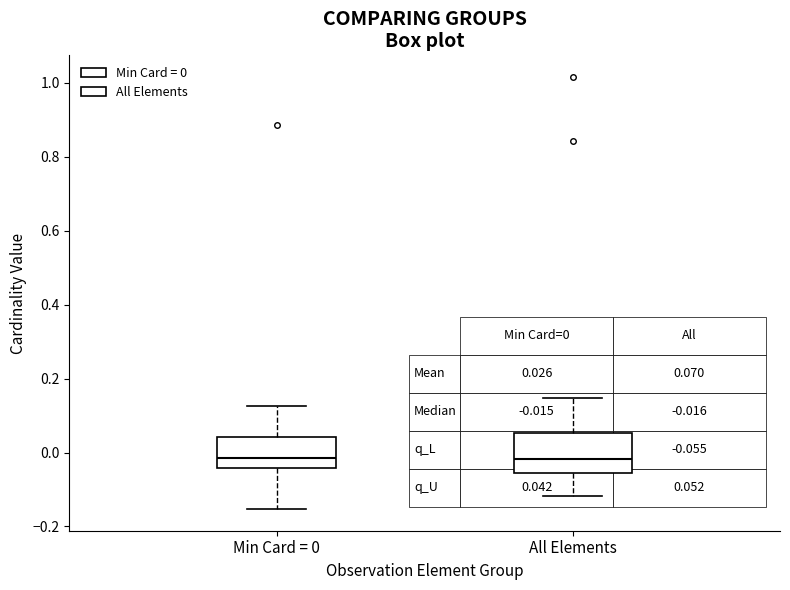

Which box is the tallest, from its lower edge to its upper edge?

All Elements